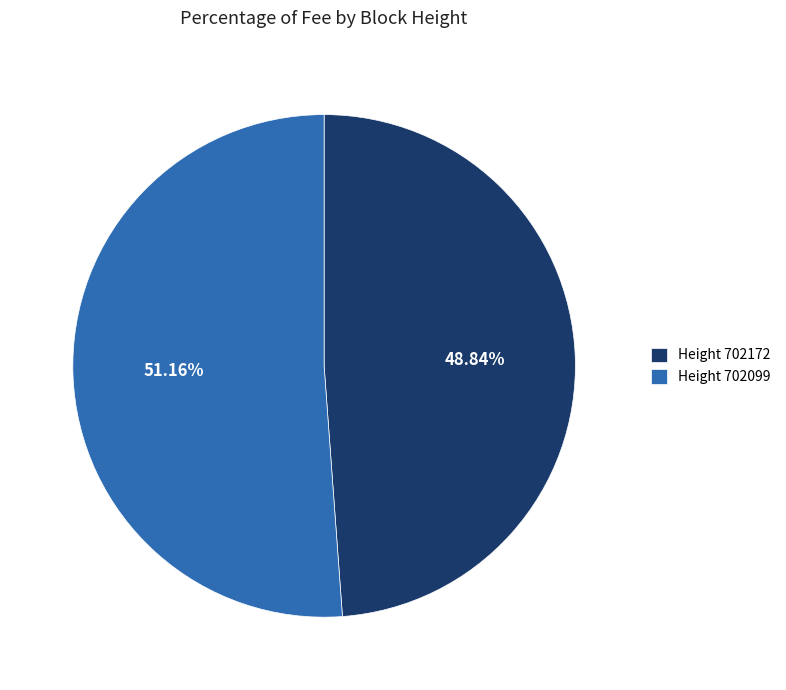

Rank the categories by value from highest to lowest.

Height 702099, Height 702172